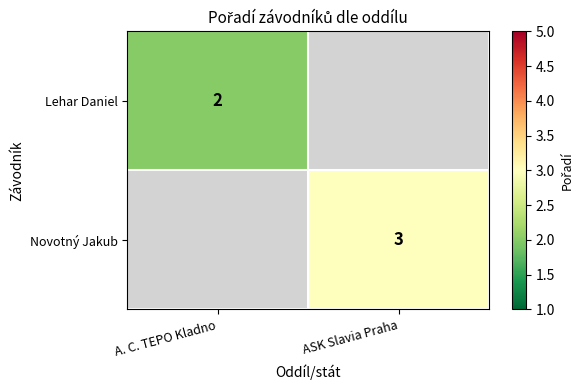

Is the value of Novotný Jakub at ASK Slavia Praha greater than the value of Lehar Daniel at A. C. TEPO Kladno?

Yes